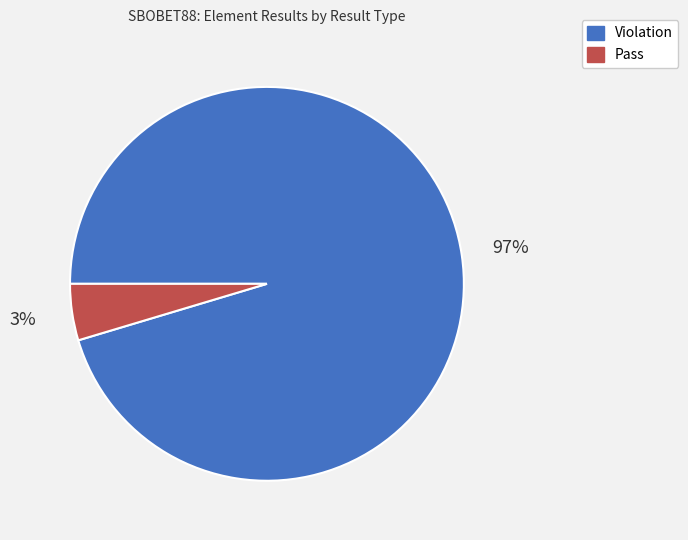

Rank the categories by value from highest to lowest.

Violation, Pass